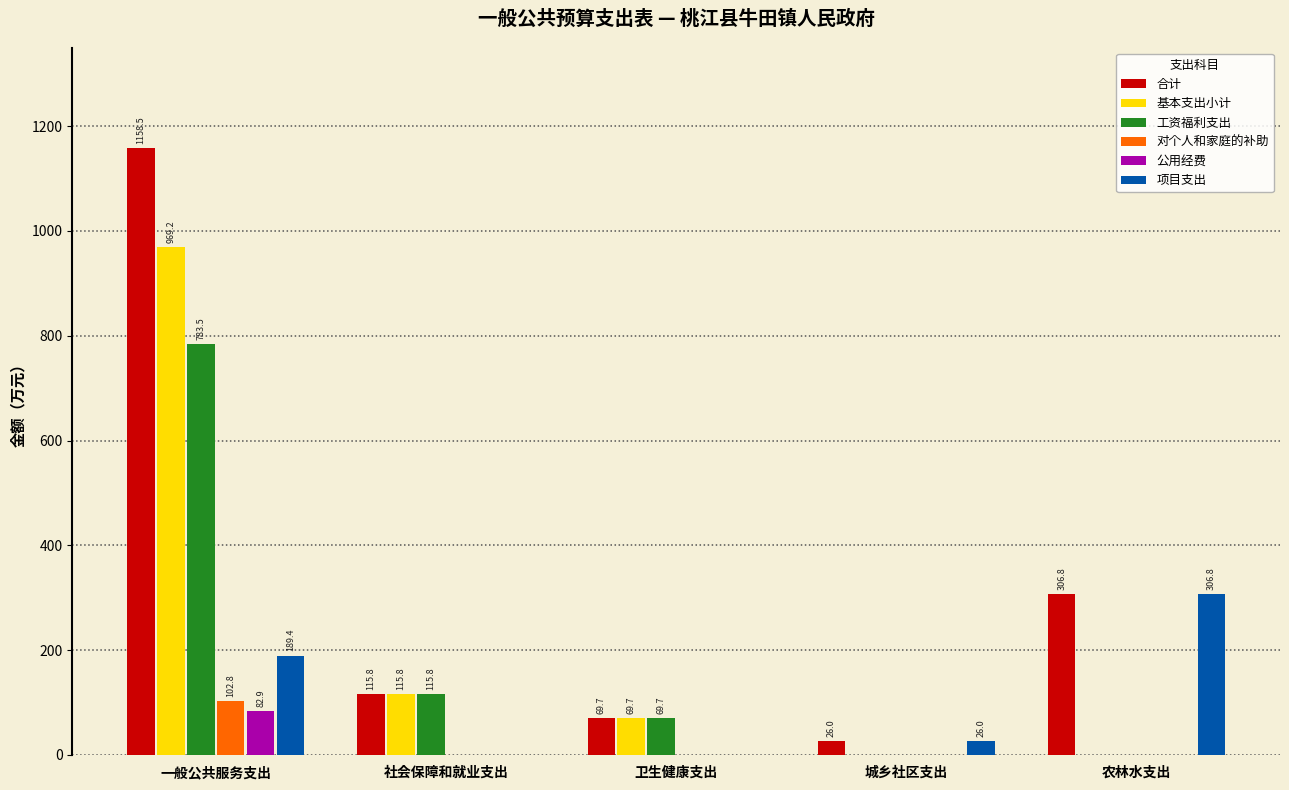

Read the 工资福利支出 value at 社会保障和就业支出.

115.8